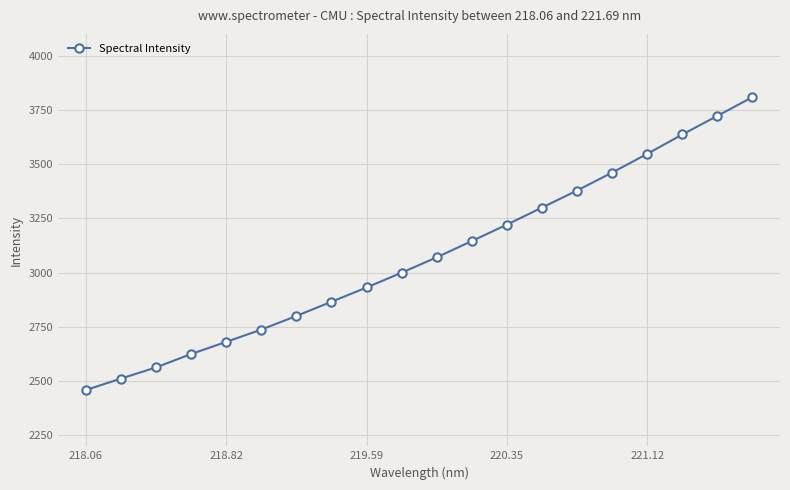

What is the greatest value displayed?

3808.7